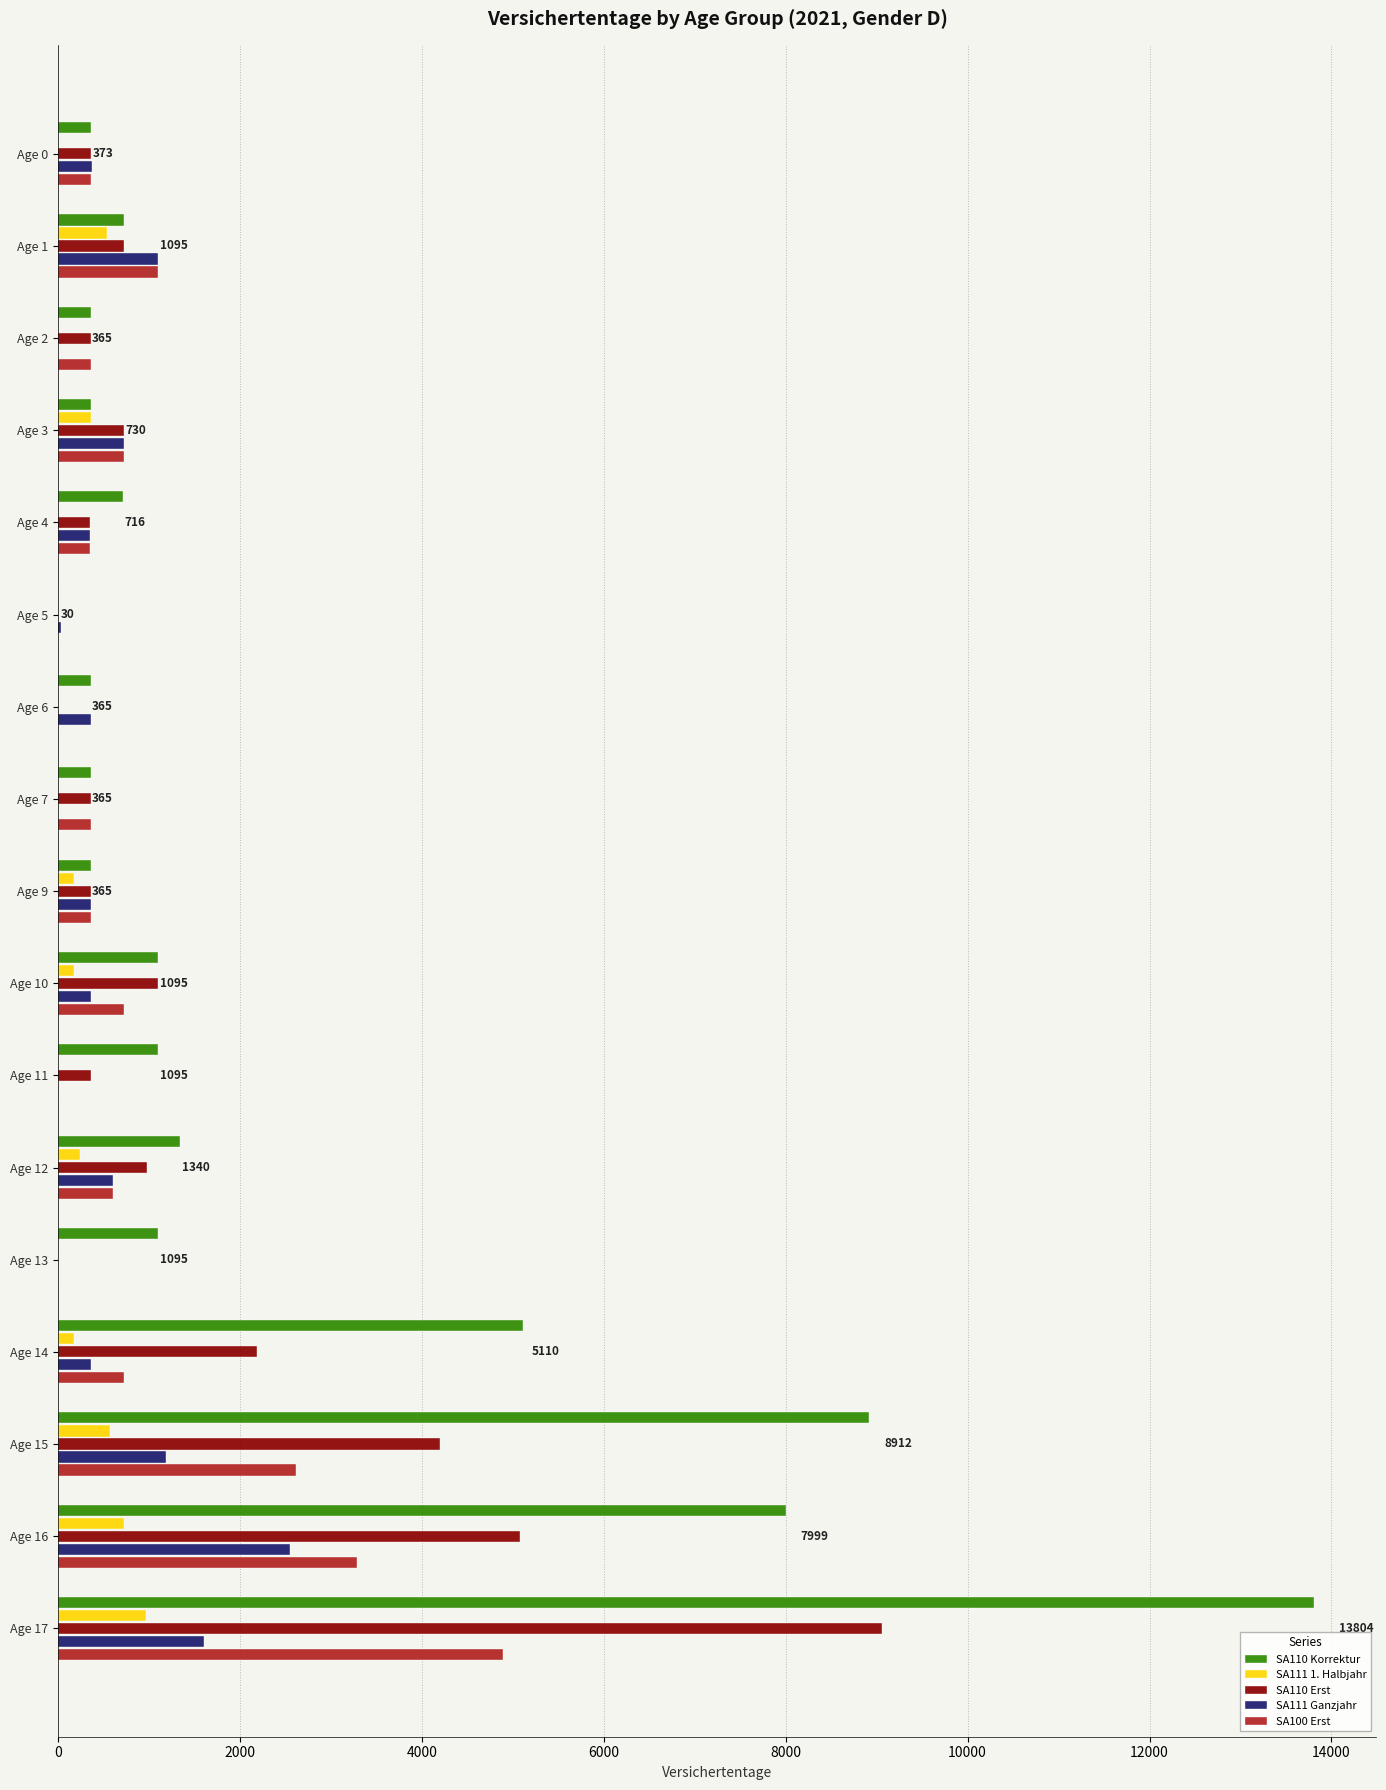

Which category has the highest value across all series?

Age 17